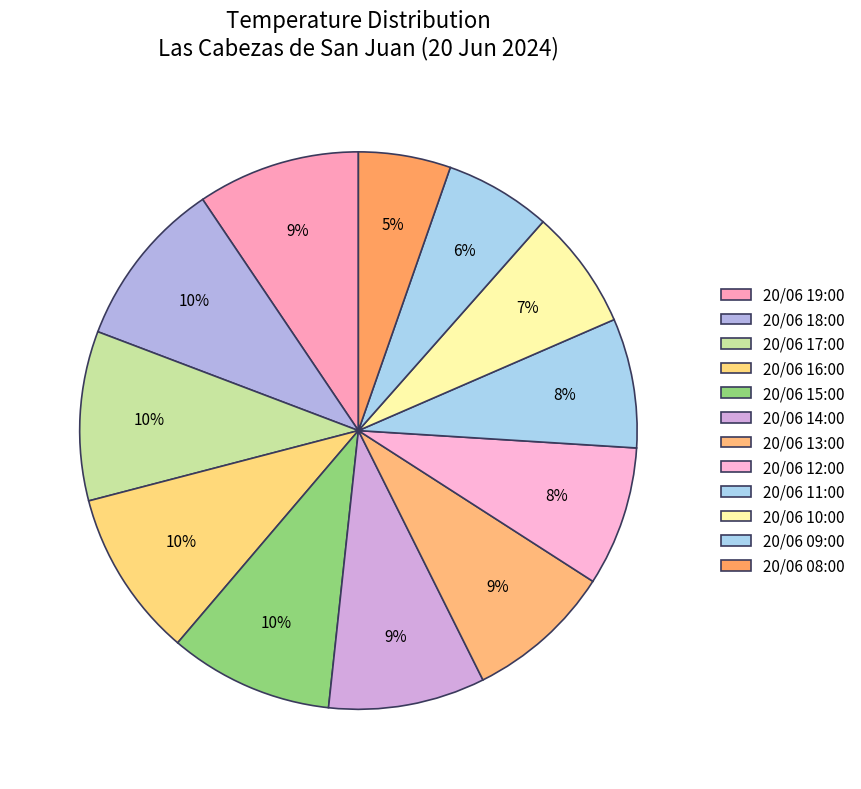

How many segments does this pie chart have?

12